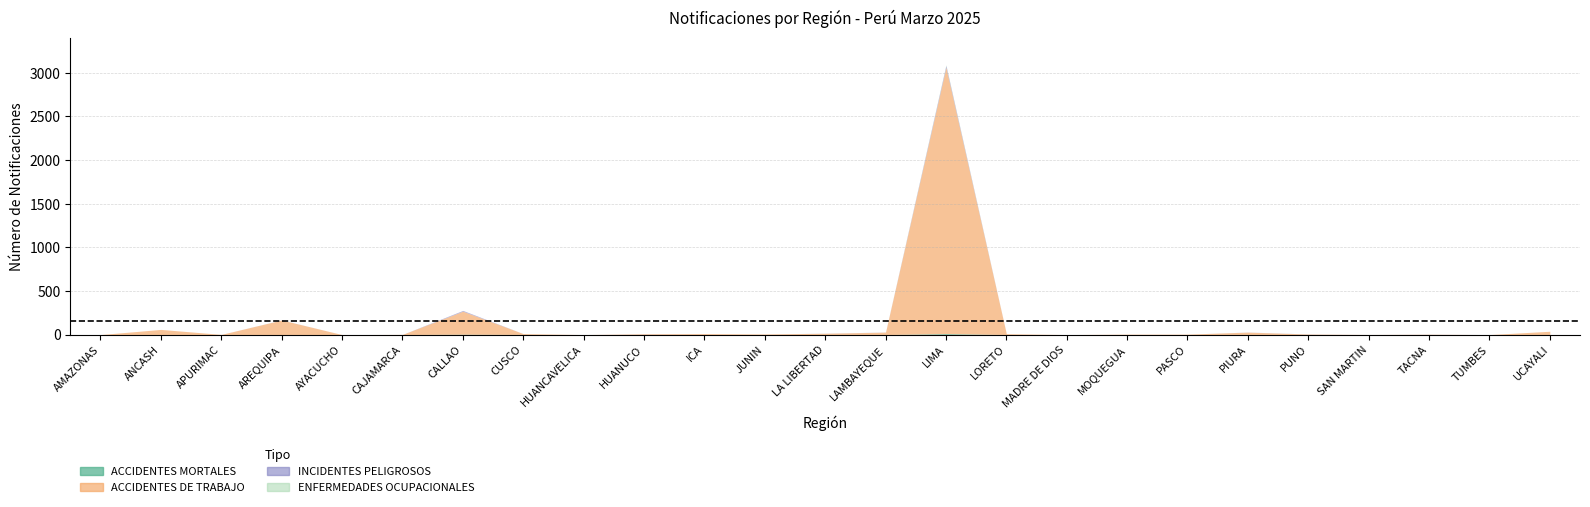

The value of ACCIDENTES DE TRABAJO at ANCASH is 13. True or false?

False